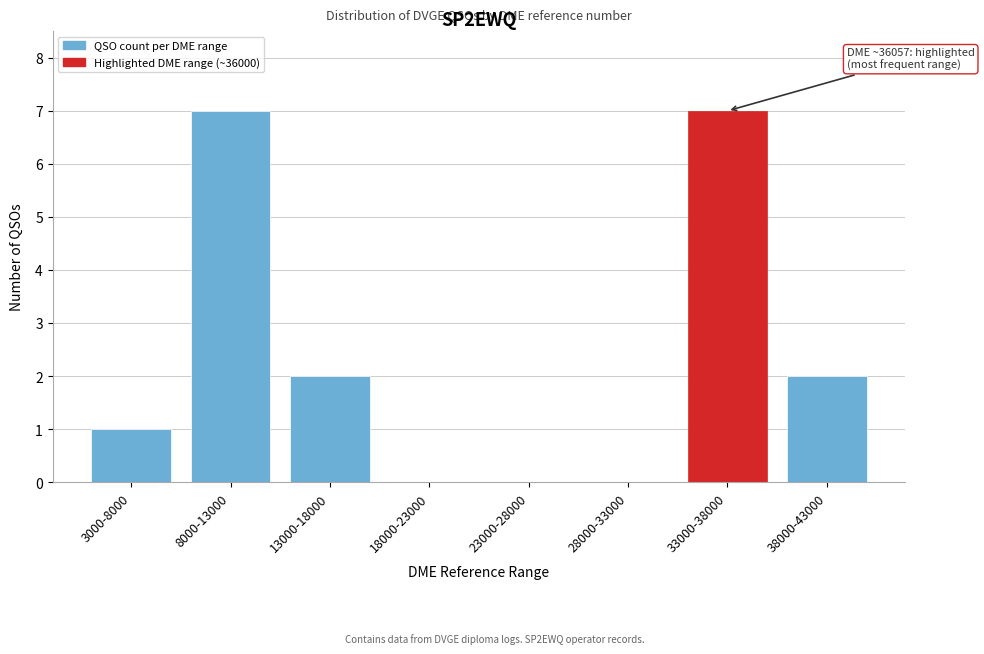

Reading left to right, extract all data points from this chart.

3000-8000=1	8000-13000=7	13000-18000=2	18000-23000=0	23000-28000=0	28000-33000=0	33000-38000=7	38000-43000=2